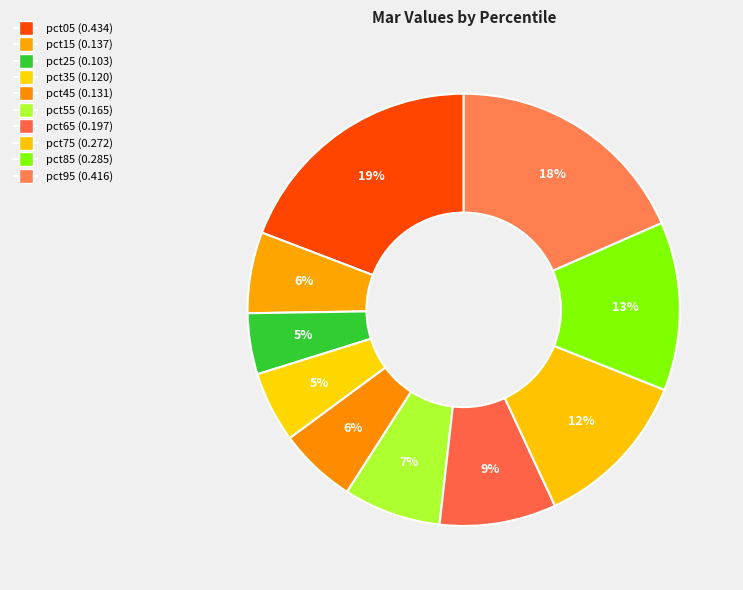

Count the number of slices in the pie.

10